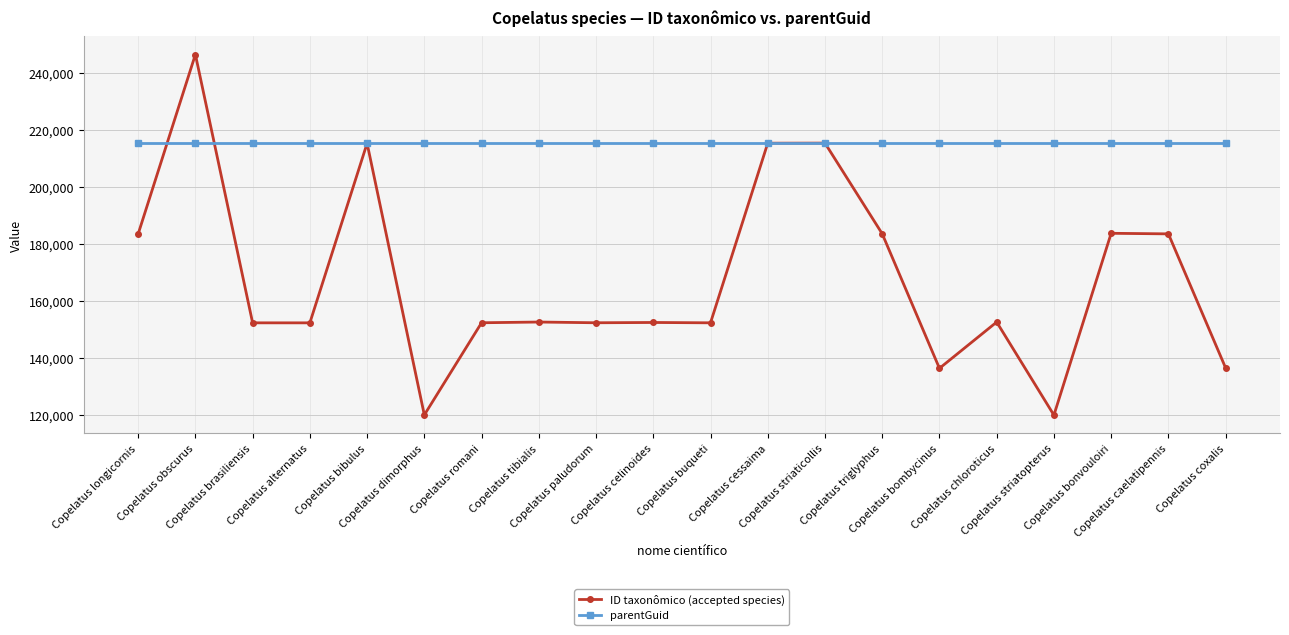

Does the chart have visible grid lines?

Yes